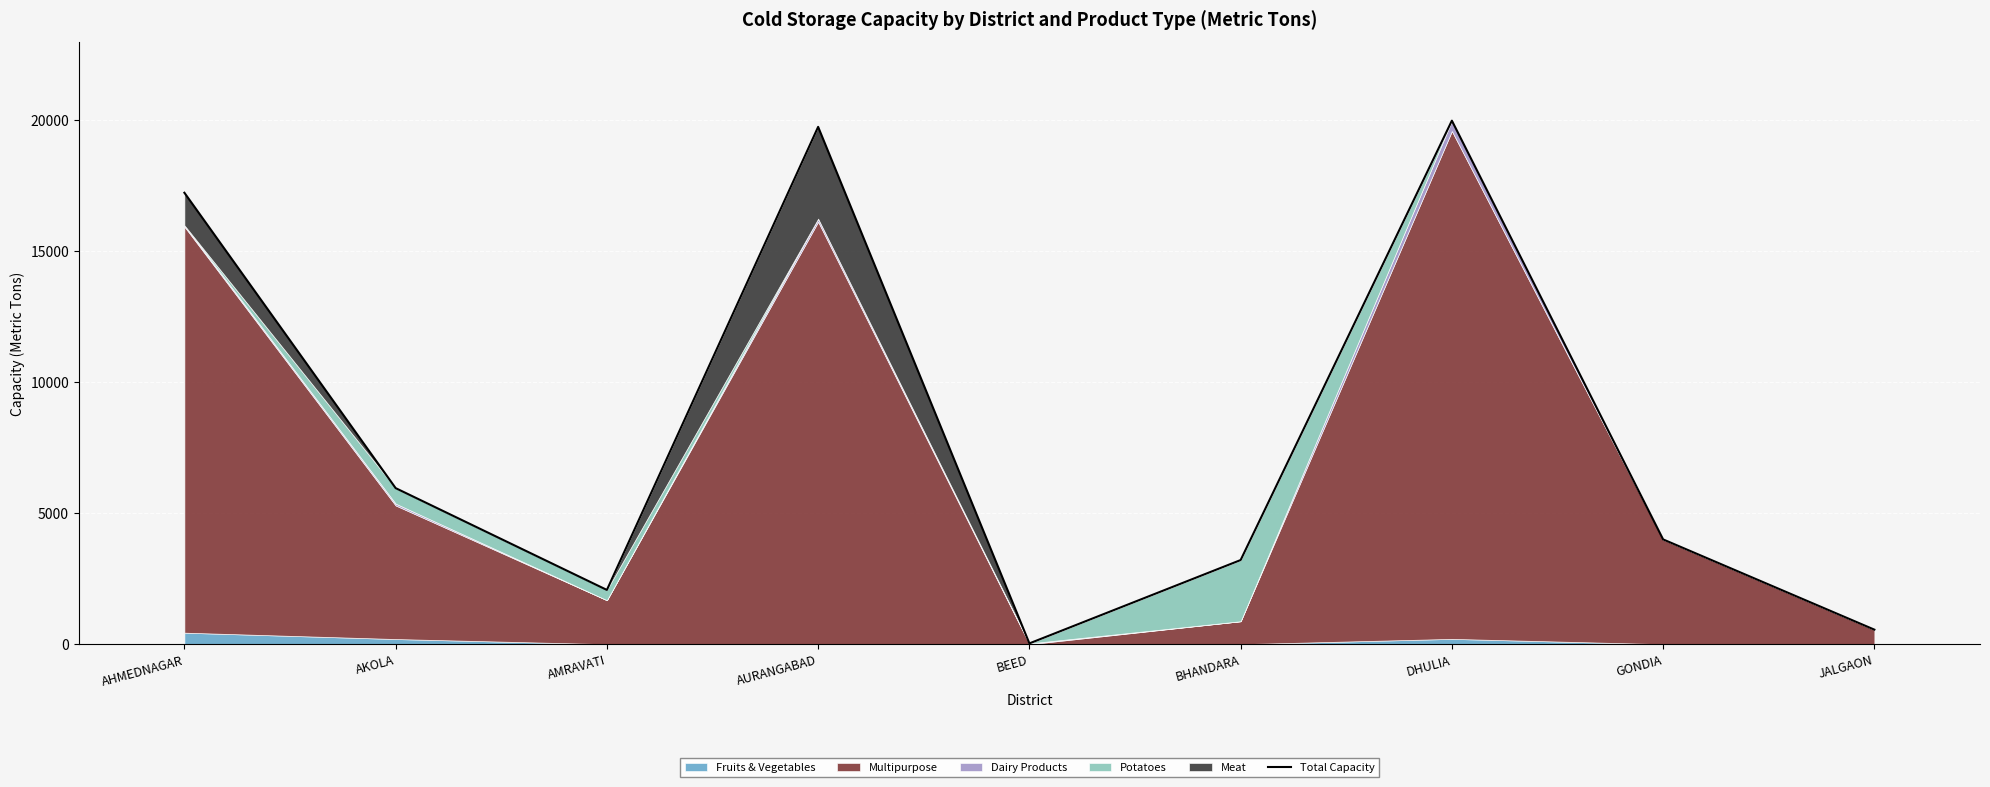

What is the sum of all values?

72798